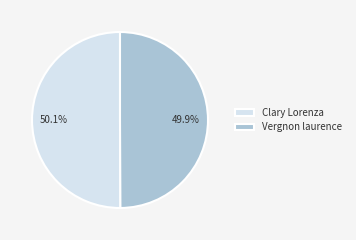

What percentage is the Clary Lorenza slice, to the nearest percent?

50%